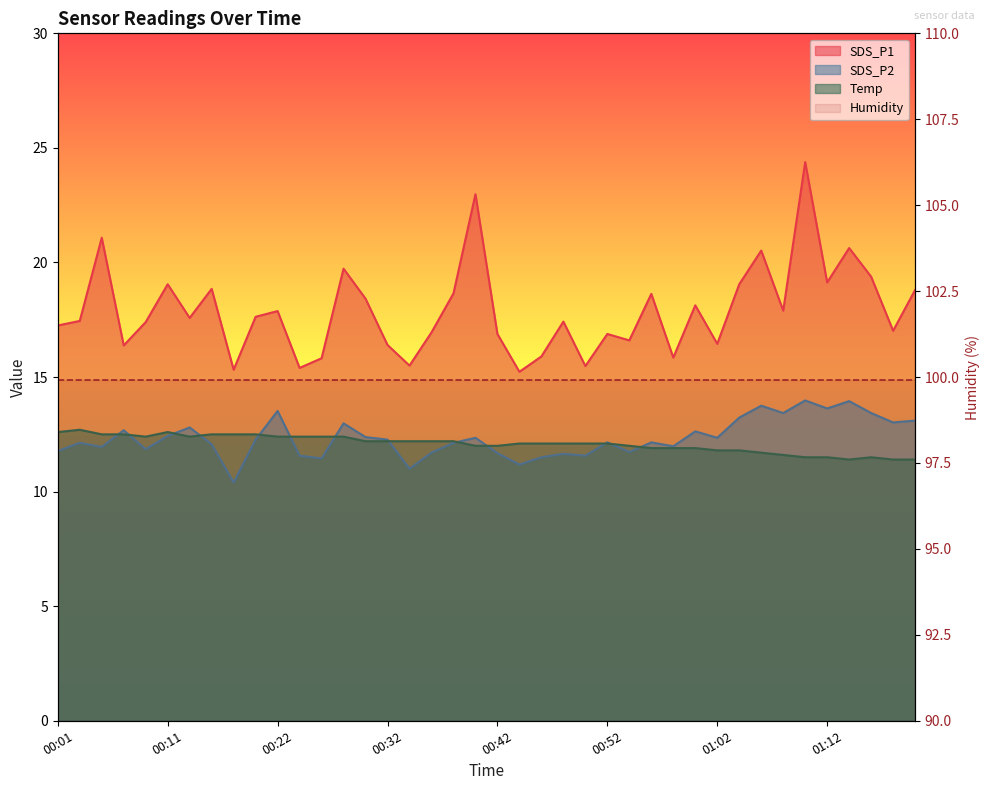

Reading right to left, extract all data points from this chart.

SDS_P1: 18.8	17.0	19.4	20.6	19.1	24.4	17.9	20.5	19.1	16.4	18.1	15.8	18.6	16.6	16.9	15.5	17.4	15.9	15.2	16.9	23.0	18.6	16.9	15.5	16.4	18.4	19.7	15.8	15.4	17.9	17.6	15.3	18.9	17.6	19.1	17.4	16.4	21.1	17.4	17.2
SDS_P2: 13.1	13.0	13.4	13.9	13.6	14.0	13.4	13.8	13.2	12.3	12.6	12.0	12.2	11.7	12.2	11.6	11.7	11.5	11.2	11.7	12.3	12.1	11.7	11.0	12.3	12.4	13.0	11.4	11.6	13.5	12.3	10.4	12.1	12.8	12.4	11.8	12.7	11.9	12.1	11.8
Temp: 11.4	11.4	11.5	11.4	11.5	11.5	11.6	11.7	11.8	11.8	11.9	11.9	11.9	12.0	12.1	12.1	12.1	12.1	12.1	12.0	12.0	12.2	12.2	12.2	12.2	12.2	12.4	12.4	12.4	12.4	12.5	12.5	12.5	12.4	12.6	12.4	12.5	12.5	12.7	12.6